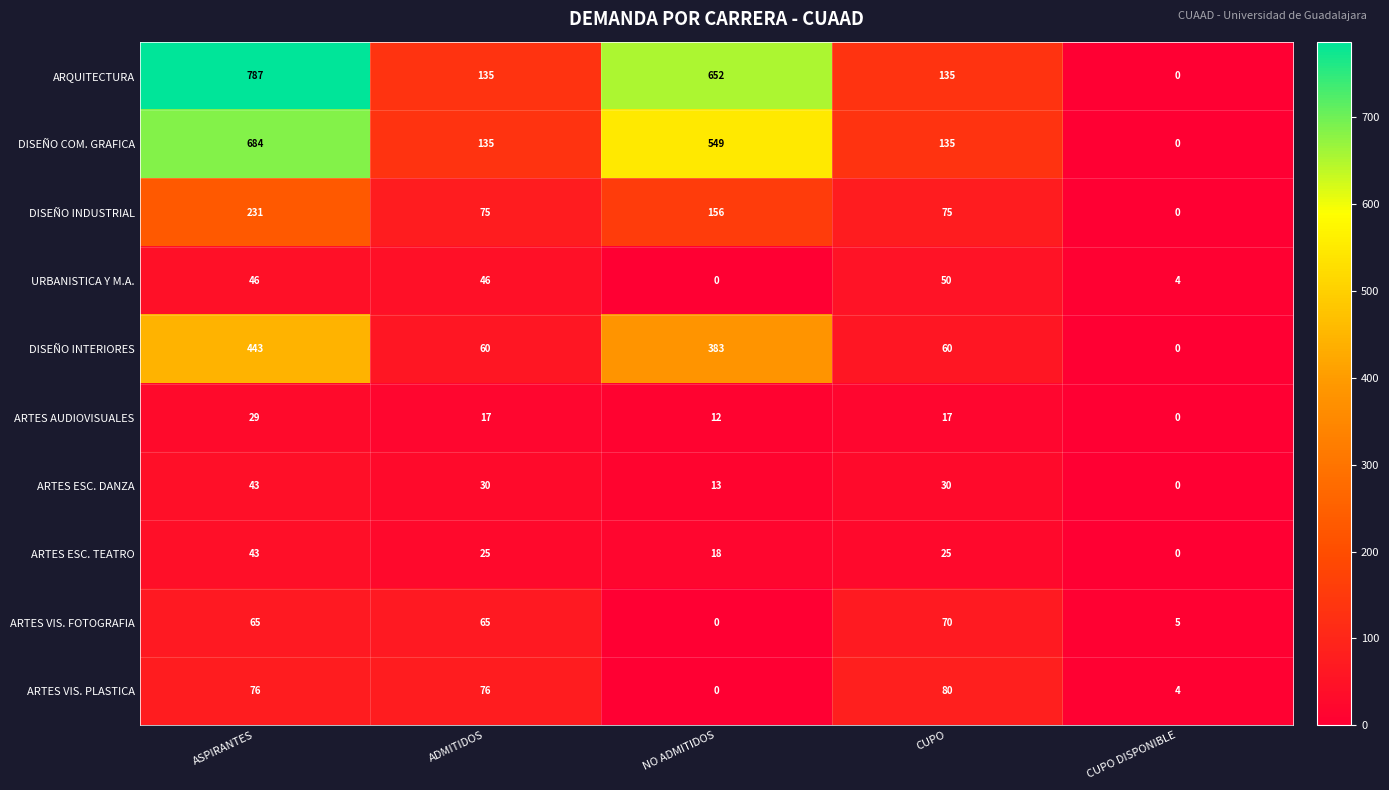

How many series are shown in this chart?

10